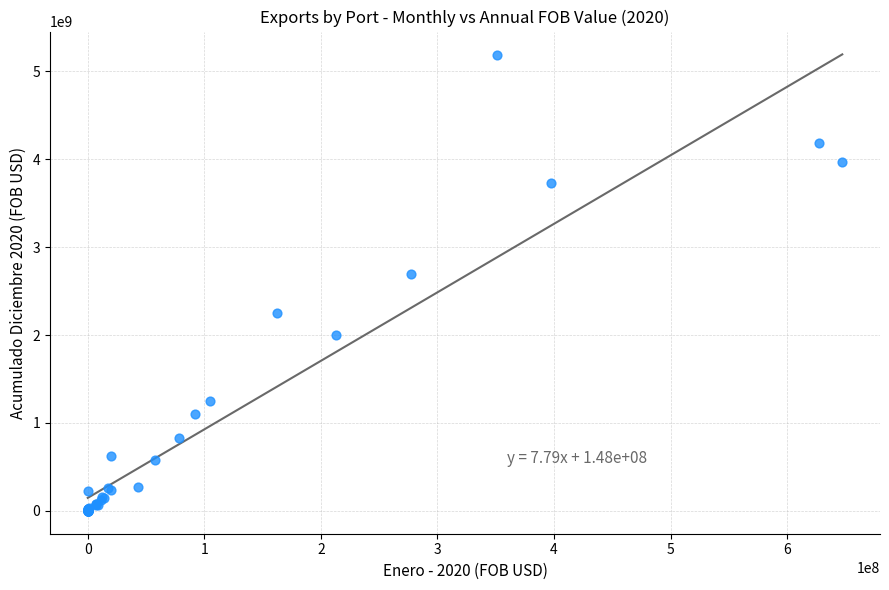

What Y value in the scatter plot is closest to 2590629631?

2692641269.6